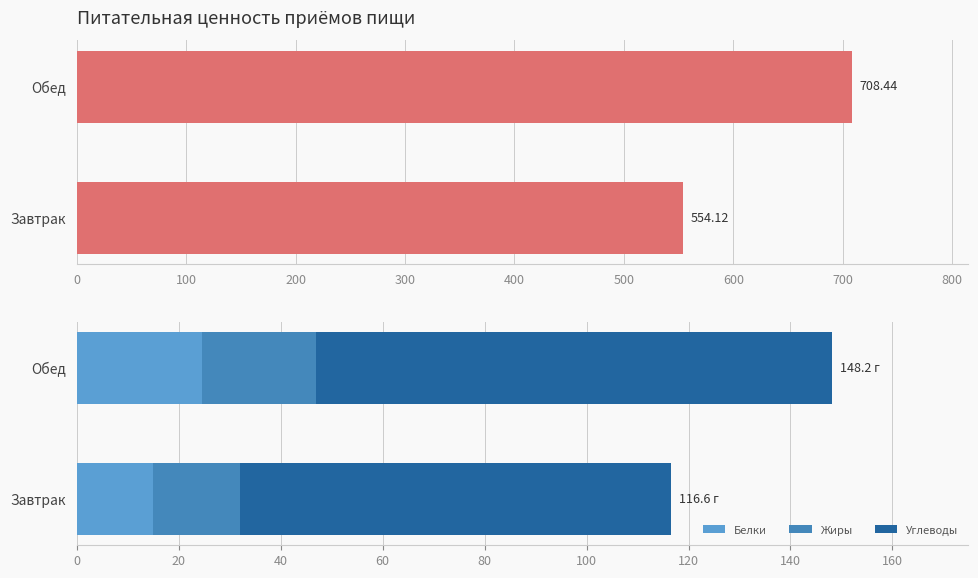

What is the maximum value for Белки?

24.5